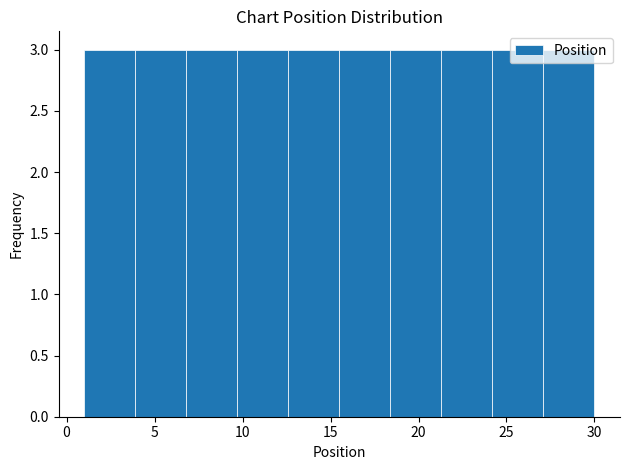

What is the height of the bar covering 15.5 to 18.4 on the x-axis? Neither the bar edges nor the heights are printed on the chart, so give them approximately, as read against the axes.

3